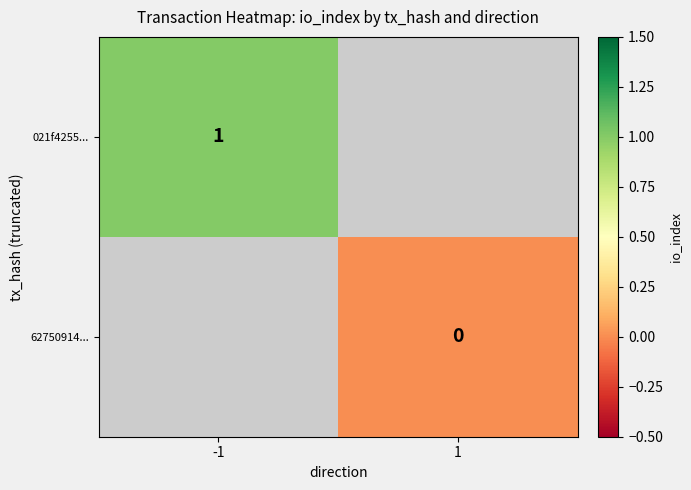

Which has a higher value, 1 or -1?

-1